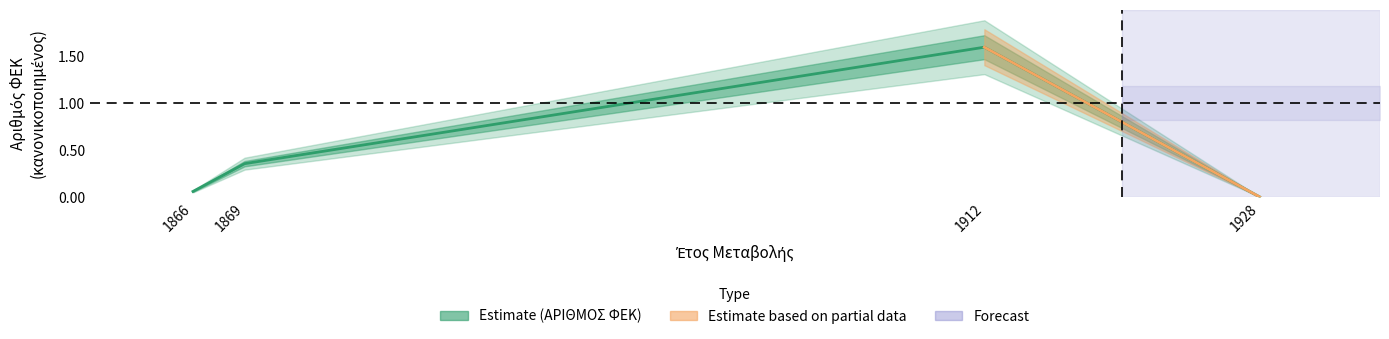

Which label corresponds to the smallest value in the chart?

1928